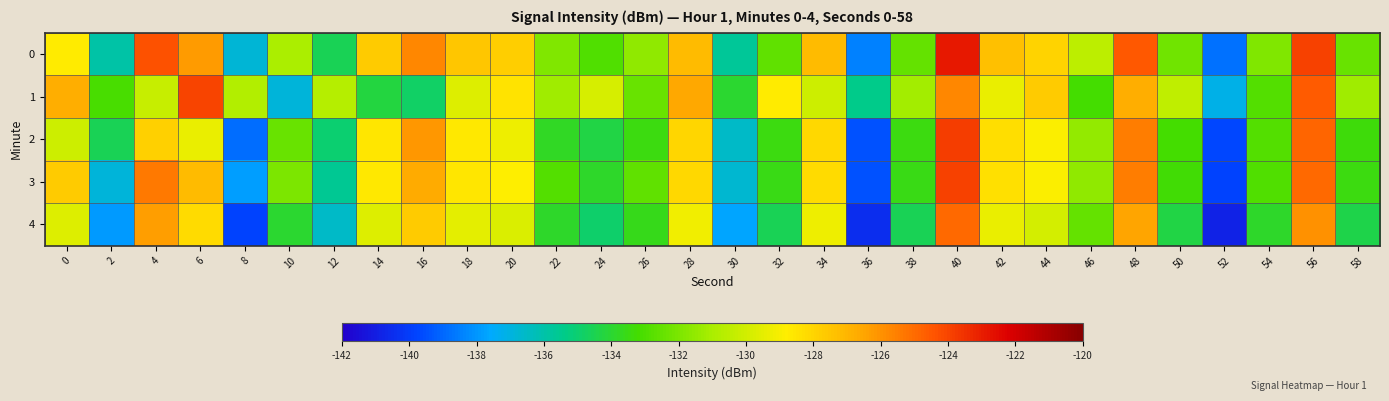

Reading left to right, list all the values displayed in this chart.

0: 0=-128.7	2=-135.9	4=-124.4	6=-126.2	8=-136.8	10=-131.0	12=-134.6	14=-127.7	16=-125.7	18=-127.5	20=-127.8	22=-131.9	24=-132.9	26=-131.6	28=-127.1	30=-135.7	32=-132.5	34=-127.2	36=-138.5	38=-132.5	40=-122.9	42=-127.3	44=-127.9	46=-130.5	48=-124.5	50=-132.3	52=-138.8	54=-131.9	56=-123.9	58=-132.4
1: 0=-126.8	2=-133.1	4=-130.2	6=-124.0	8=-130.8	10=-136.9	12=-130.7	14=-134.2	16=-134.8	18=-129.7	20=-128.4	22=-131.2	24=-129.9	26=-132.5	28=-126.5	30=-134.0	32=-128.8	34=-130.1	36=-135.4	38=-131.1	40=-125.7	42=-129.3	44=-127.7	46=-133.2	48=-126.8	50=-130.5	52=-137.1	54=-132.9	56=-124.6	58=-131.2
2: 0=-130.1	2=-134.6	4=-127.9	6=-129.3	8=-138.9	10=-132.5	12=-135.0	14=-128.6	16=-126.1	18=-128.7	20=-129.2	22=-133.8	24=-134.3	26=-133.5	28=-128.0	30=-136.6	32=-133.4	34=-128.1	36=-139.4	38=-133.5	40=-123.9	42=-128.3	44=-128.9	46=-131.5	48=-125.4	50=-133.2	52=-139.8	54=-132.9	56=-124.9	58=-133.4
3: 0=-127.7	2=-136.9	4=-125.4	6=-127.2	8=-137.8	10=-132.0	12=-135.6	14=-128.7	16=-126.7	18=-128.5	20=-128.8	22=-132.9	24=-133.9	26=-132.6	28=-128.1	30=-136.7	32=-133.5	34=-128.2	36=-139.5	38=-133.5	40=-123.9	42=-128.3	44=-128.9	46=-131.5	48=-125.5	50=-133.3	52=-139.8	54=-132.9	56=-124.9	58=-133.4
4: 0=-129.7	2=-137.9	4=-126.4	6=-128.2	8=-139.8	10=-134.0	12=-136.6	14=-129.7	16=-127.7	18=-129.5	20=-129.8	22=-133.9	24=-134.9	26=-133.6	28=-129.1	30=-137.7	32=-134.5	34=-129.2	36=-140.5	38=-134.5	40=-124.9	42=-129.3	44=-129.9	46=-132.5	48=-126.5	50=-134.3	52=-140.8	54=-133.9	56=-125.9	58=-134.4